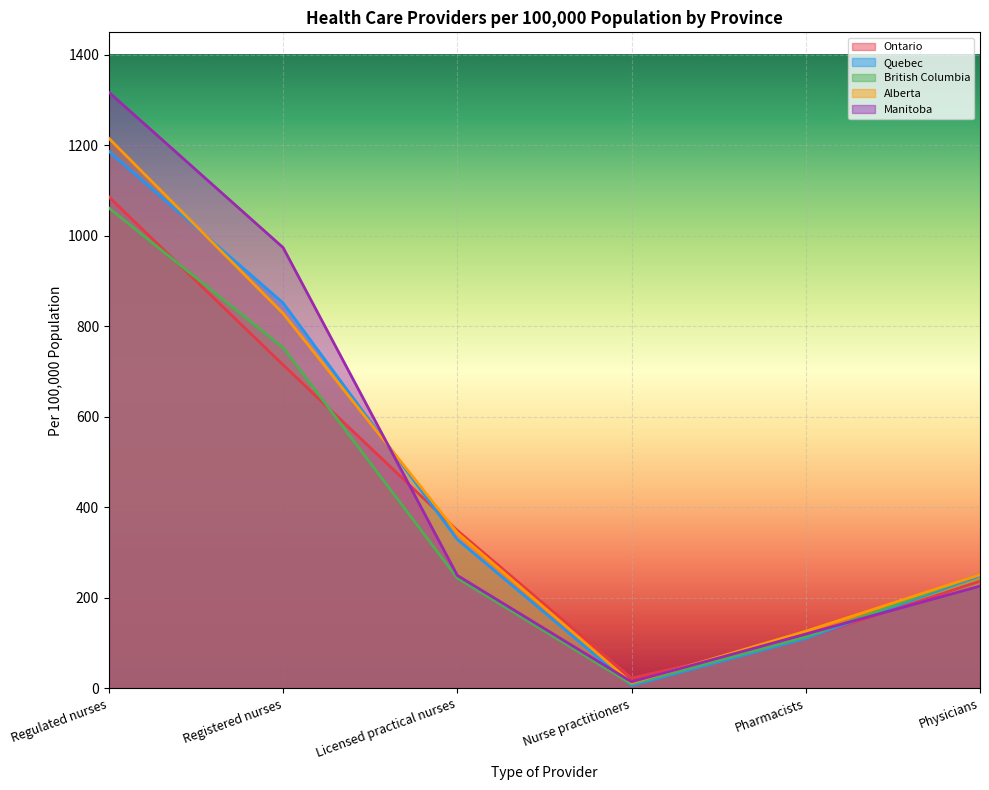

What are all the series names shown in the legend?

Ontario, Quebec, British Columbia, Alberta, Manitoba